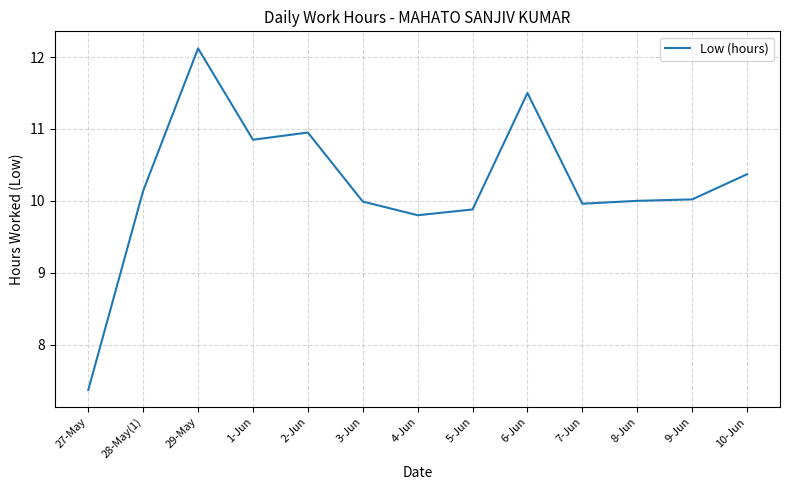

The chart shows a value of 4.9 at 7-Jun. True or false?

False